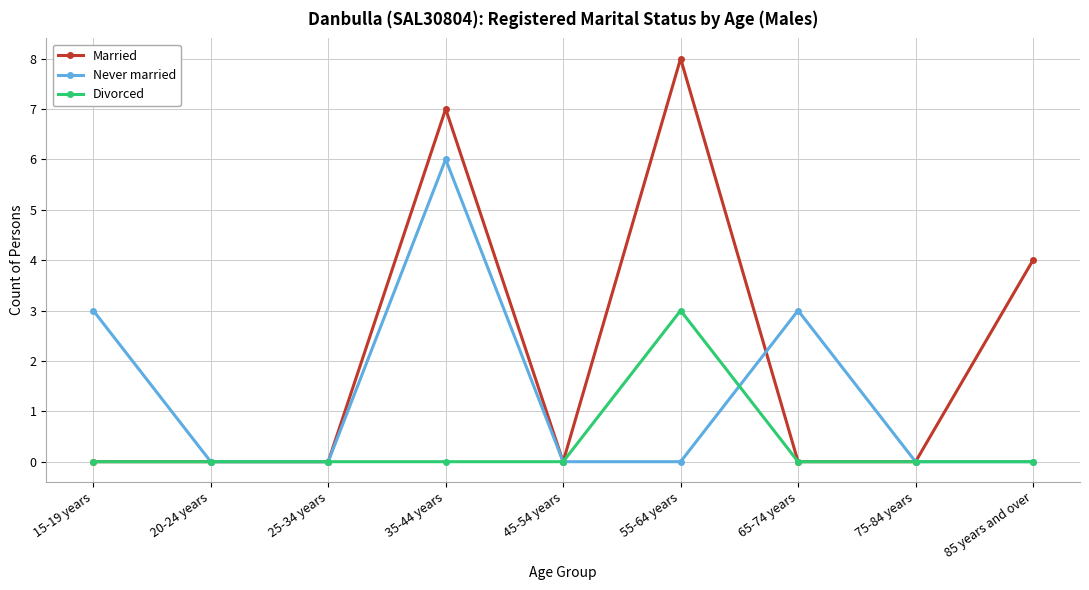

The value of Never married at 35-44 years is 6. True or false?

True